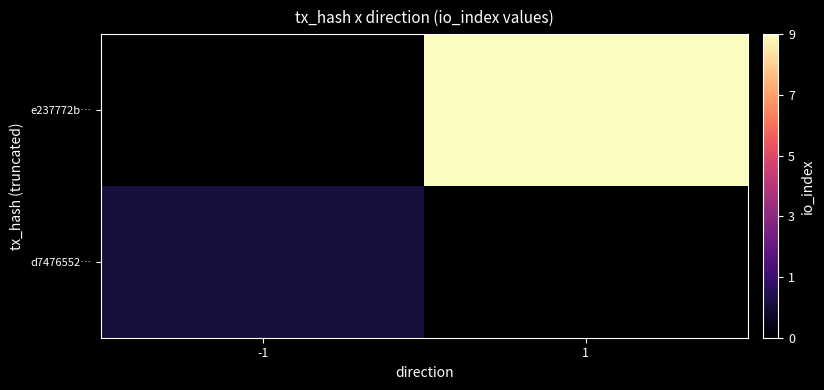

Rank the series by their average value, from lowest to highest.

d7476552…, e237772b…